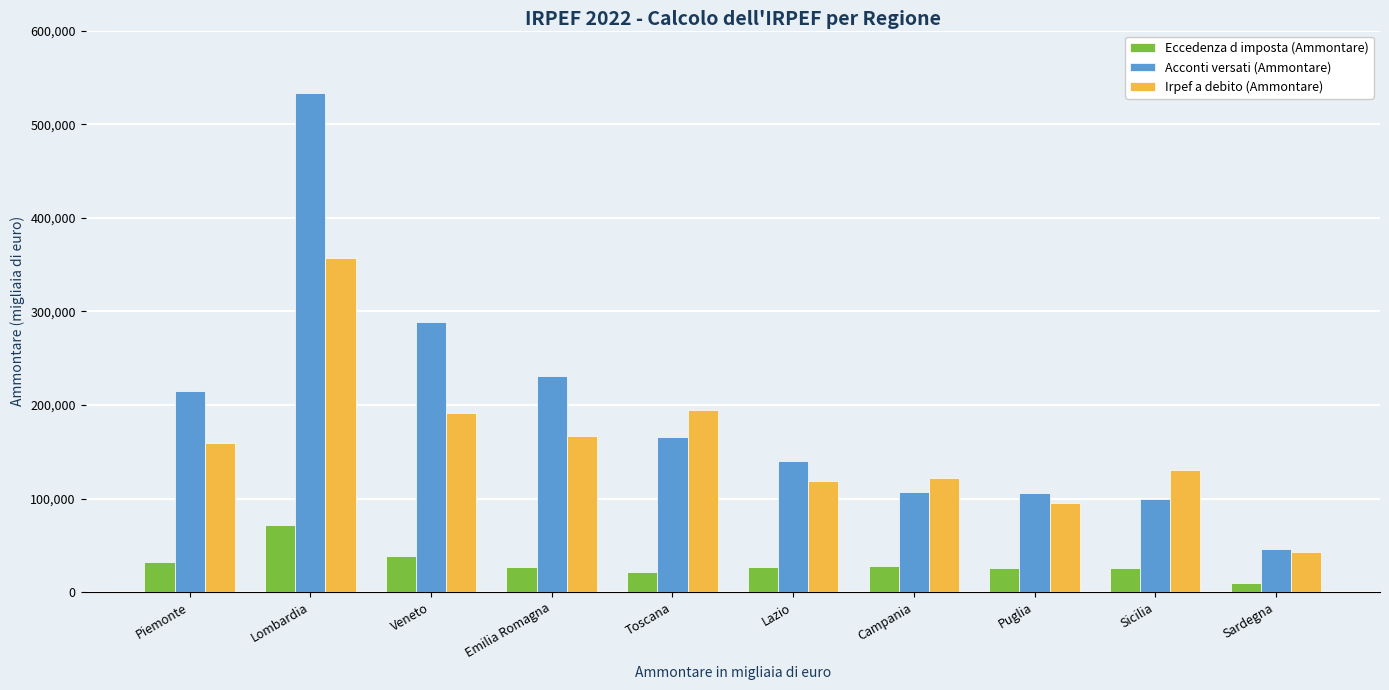

At which category does the chart reach its peak across all series?

Lombardia